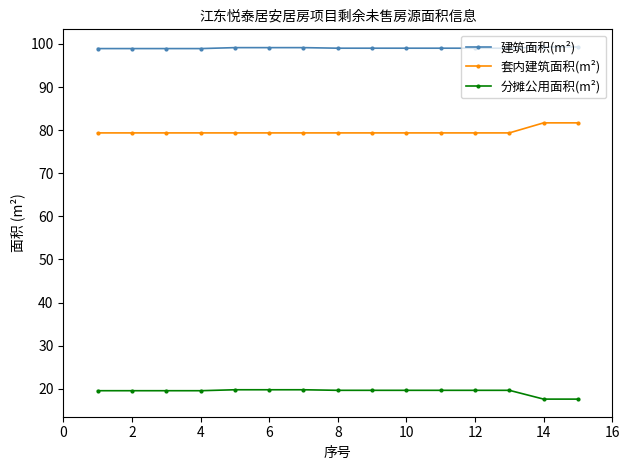

What is the maximum value for 套内建筑面积(m²)?

81.7